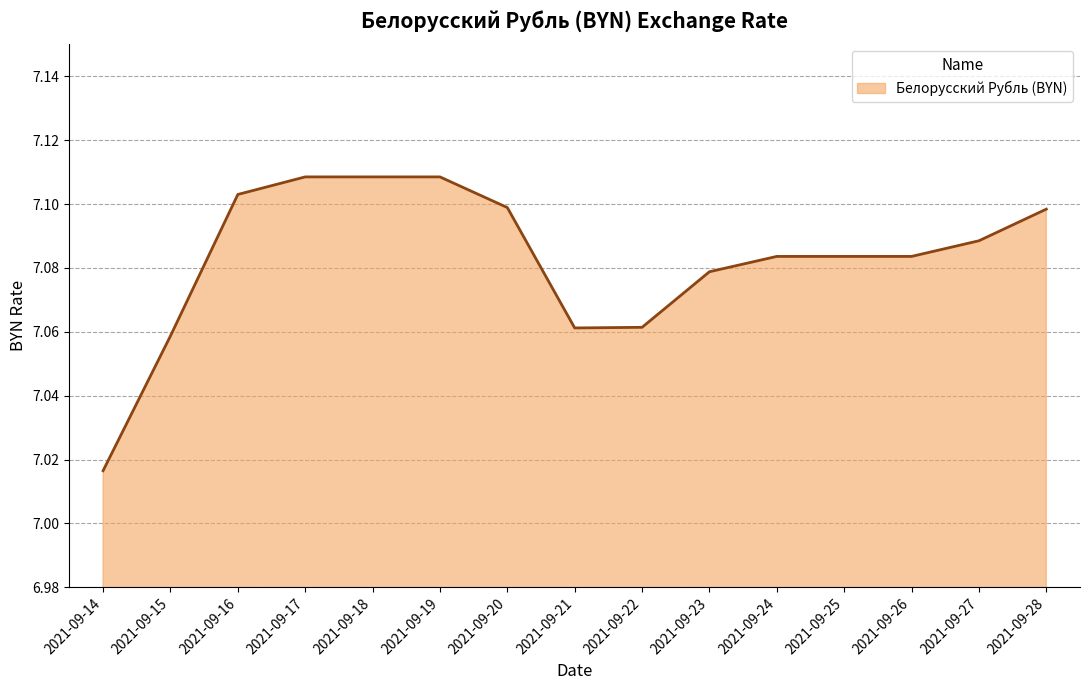

True or false: the data shows 10.2 at 2021-09-14.

False